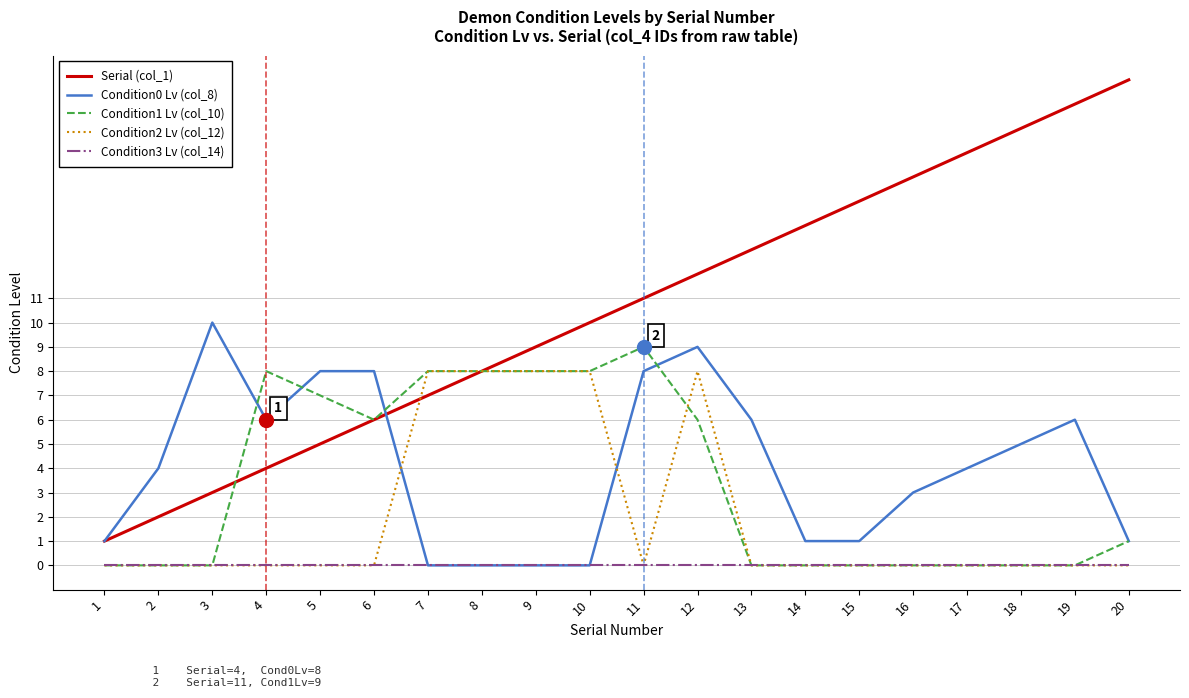

List the series in order of their peak value, lowest first.

Condition3 Lv (col_14), Condition2 Lv (col_12), Condition1 Lv (col_10), Condition0 Lv (col_8), Serial (col_1)